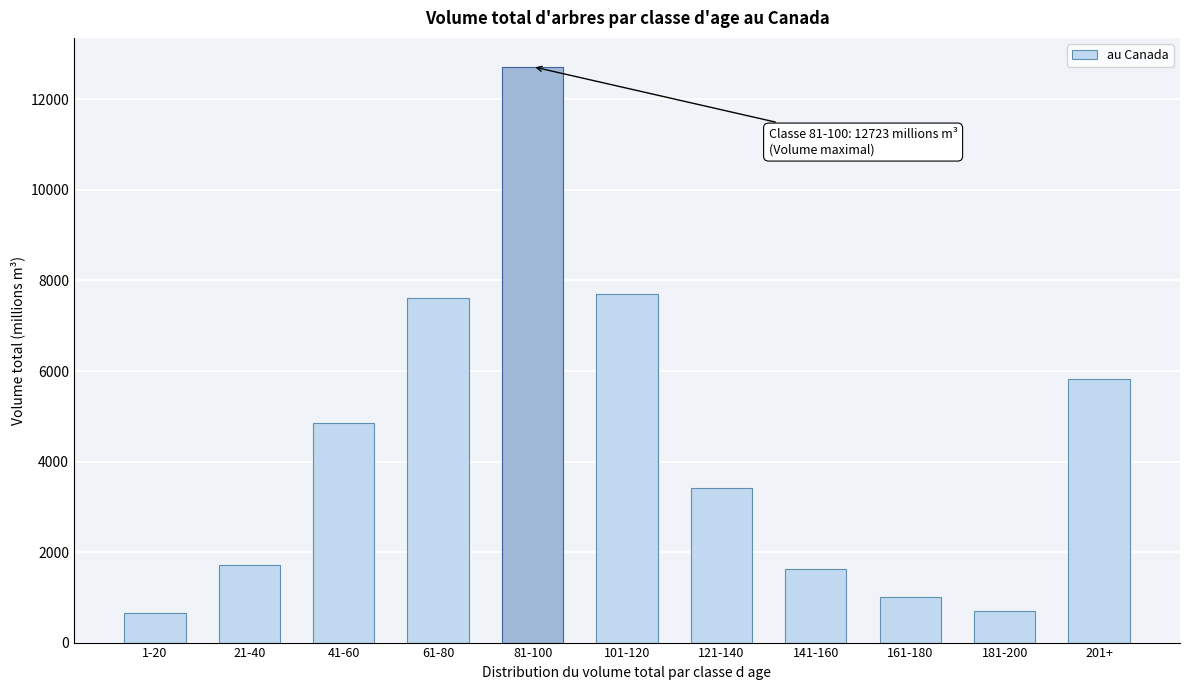

What is the minimum value shown in the chart?

654.0